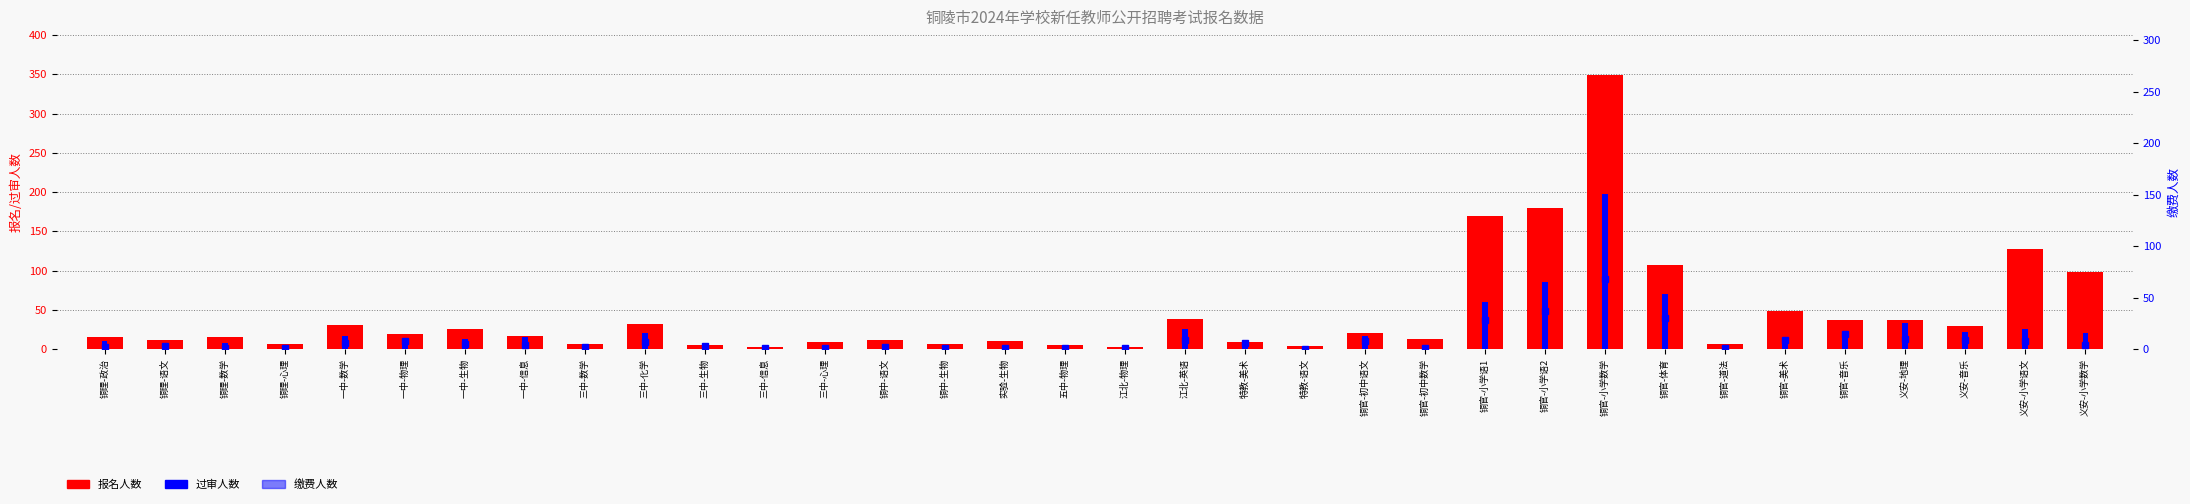

How many values in the 过审人数 series are below 13?

17